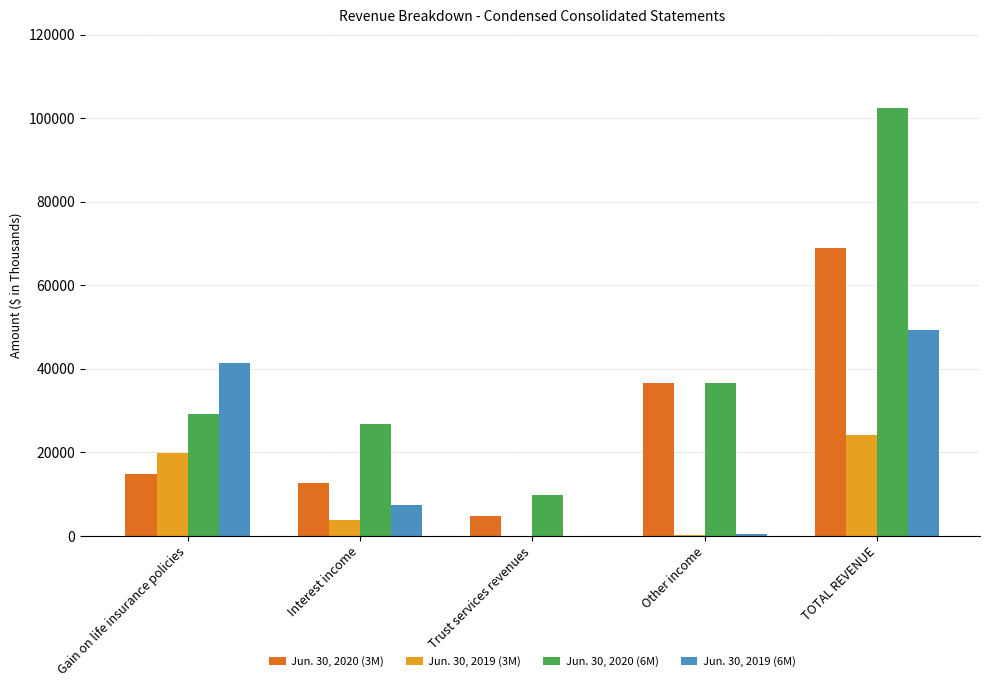

Is the value of Jun. 30, 2020 (6M) at Gain on life insurance policies greater than the value of Jun. 30, 2019 (3M) at Other income?

Yes